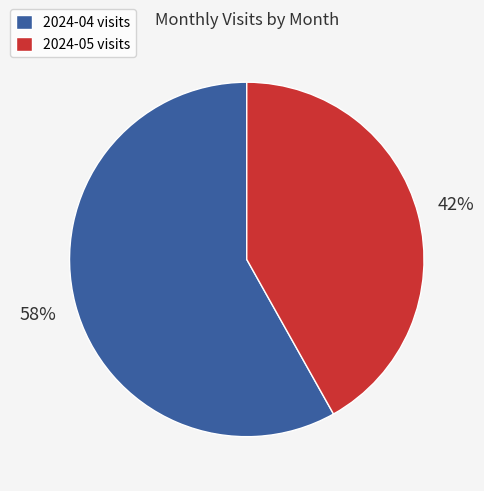

What is the smallest slice in the pie chart?

2024-05